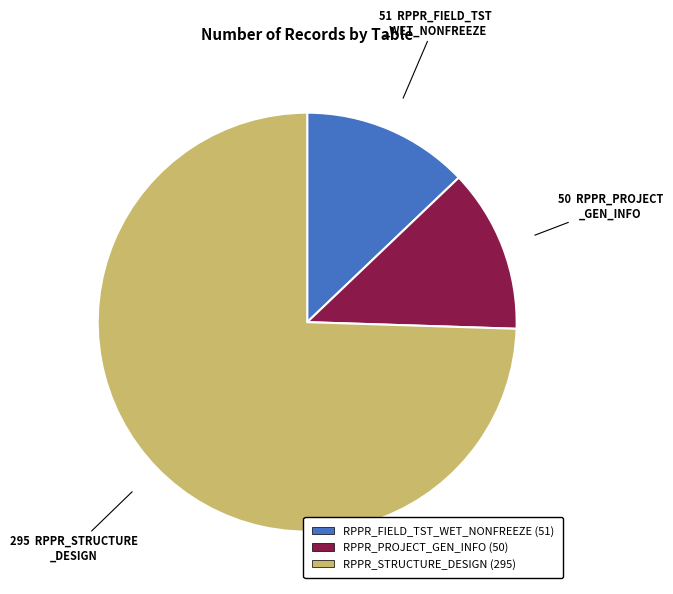

Do RPPR_FIELD_TST_WET_NONFREEZE and RPPR_STRUCTURE_DESIGN together represent more than half of the pie?

Yes